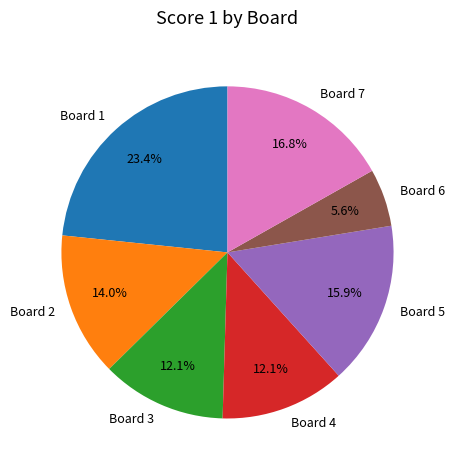

Is there any slice that represents more than half of the pie?

No